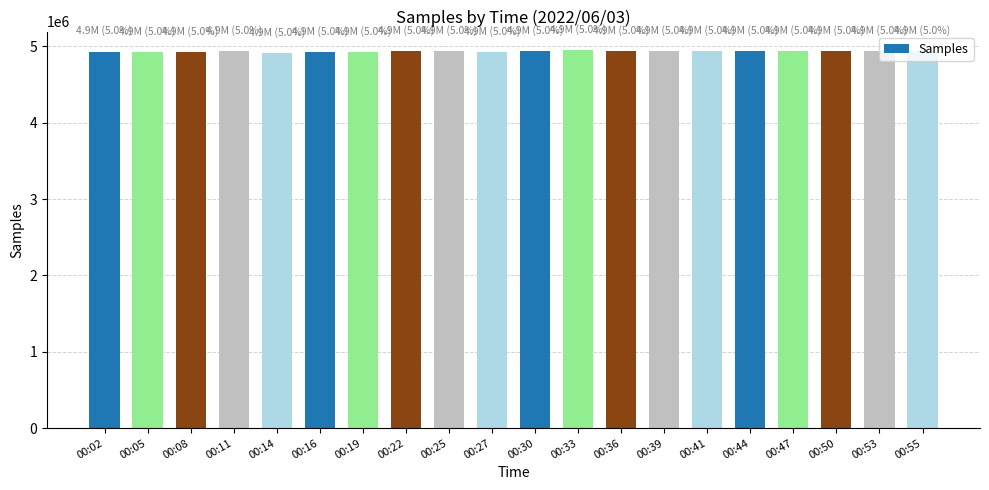

What is the change in value from 00:11 to 00:14?

-18911